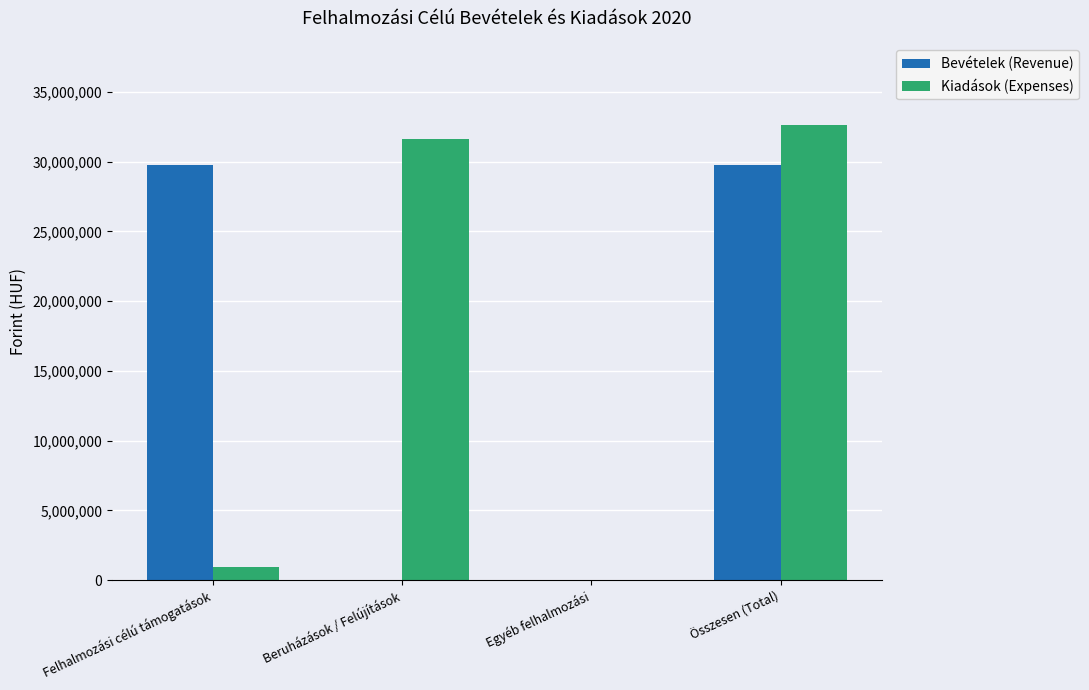

What is the sum of all Kiadások (Expenses) values?

65196294